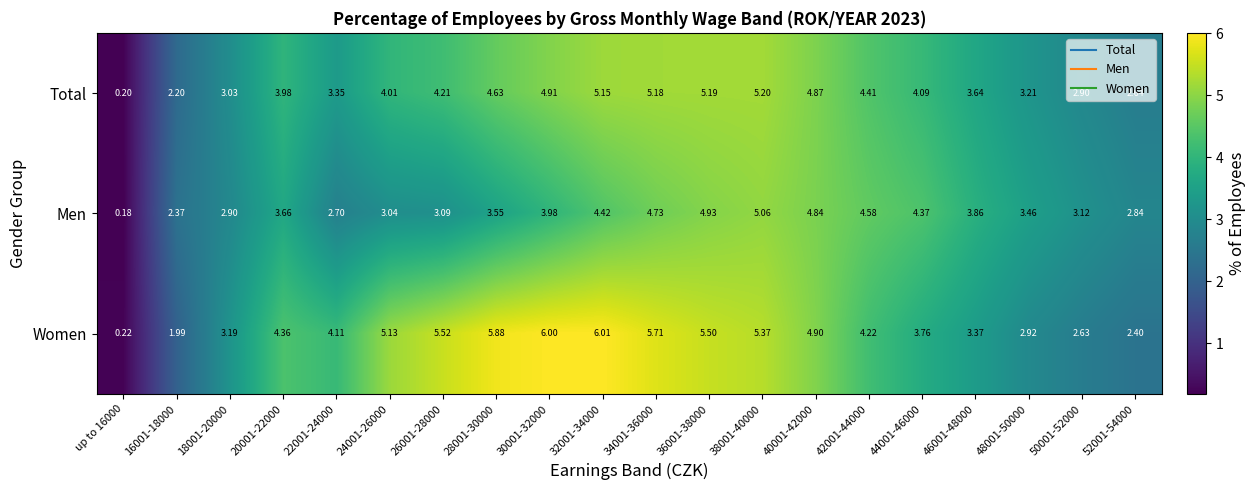

Which series has the widest spread of values?

Women